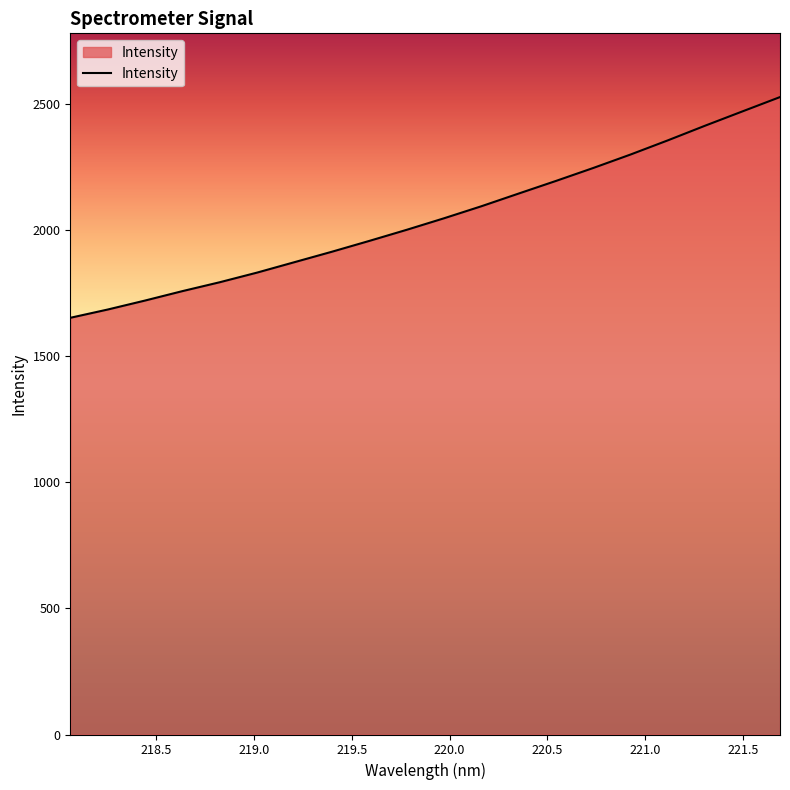

What is the smallest value displayed?

1653.3